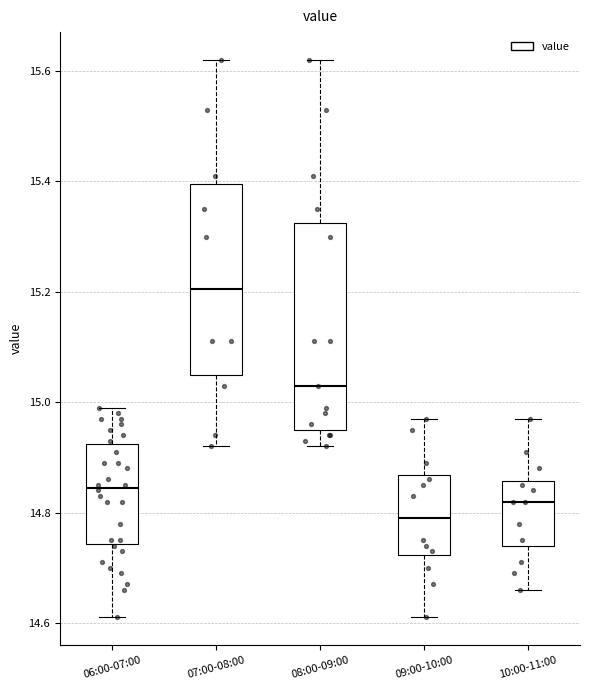

Which box is the tallest, from its lower edge to its upper edge?

08:00-09:00